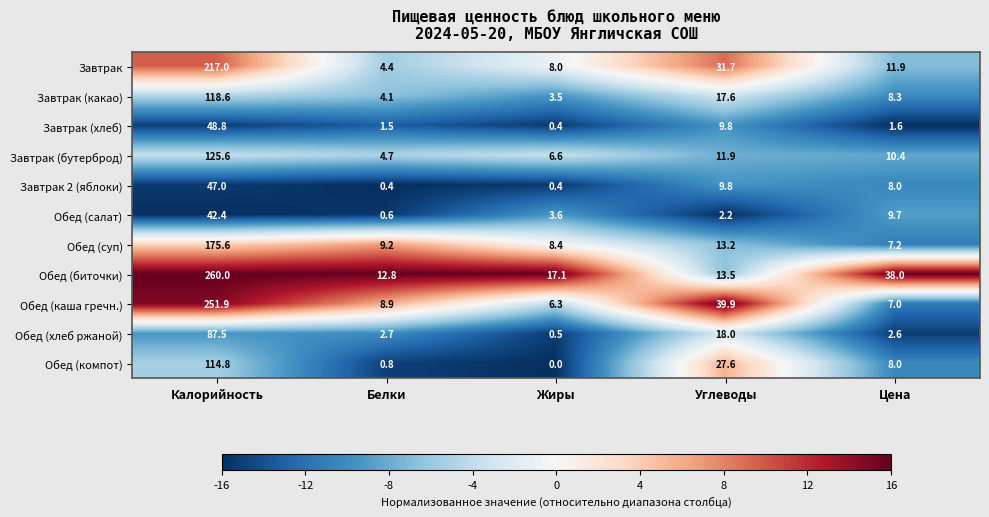

What is the average value of the Завтрак series?

54.6